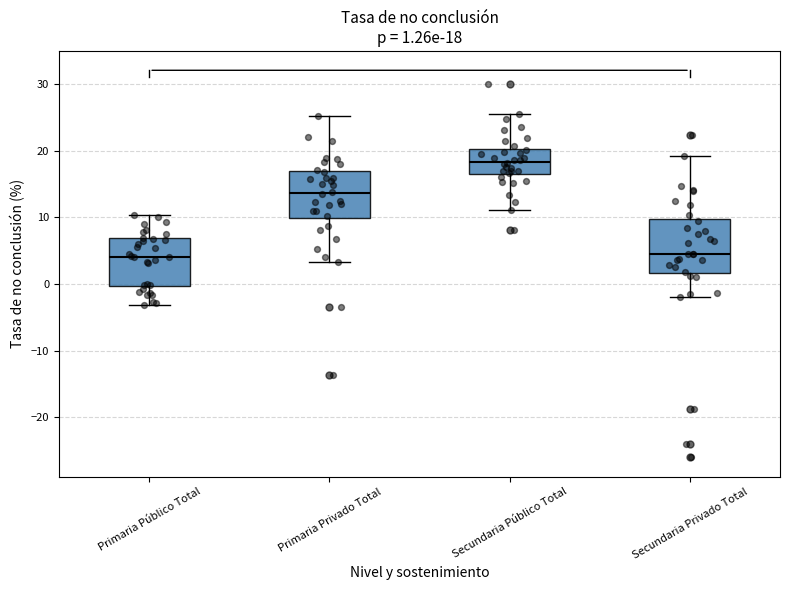

Which box has the highest median line?

Secundaria Público Total